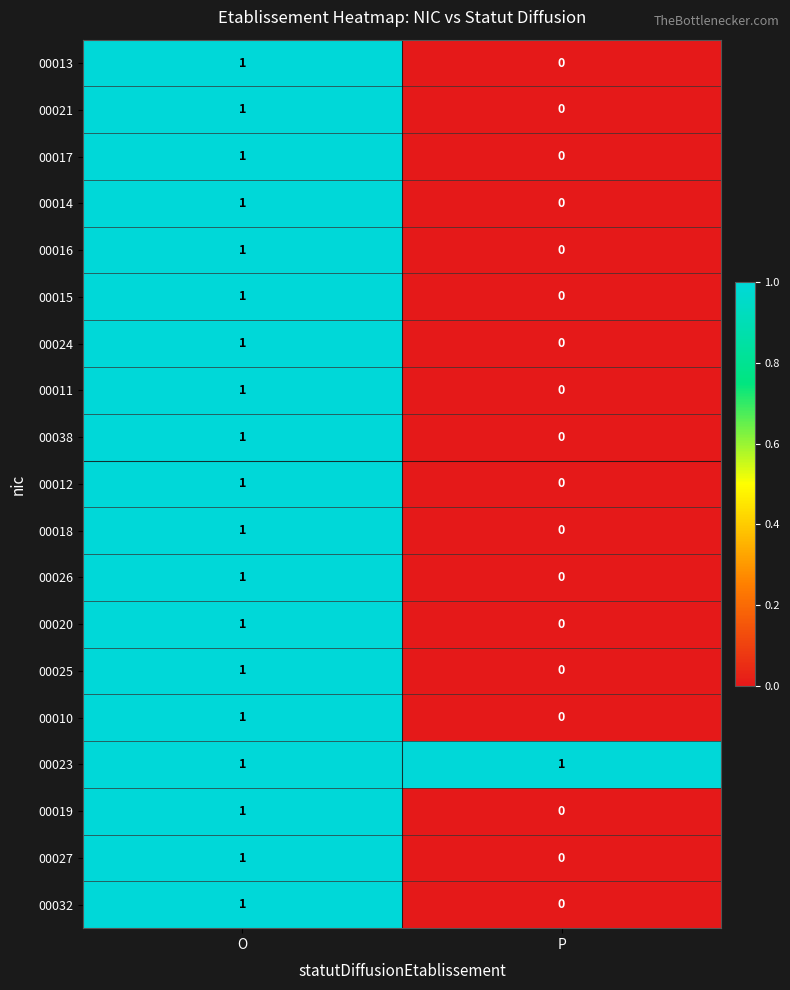

Where is 00025 nearest to the value 0?

P